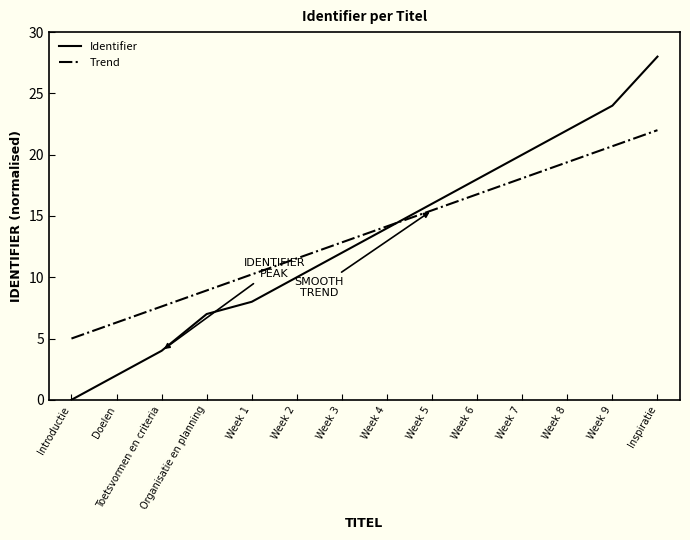

What position from the right is Week 3?

8